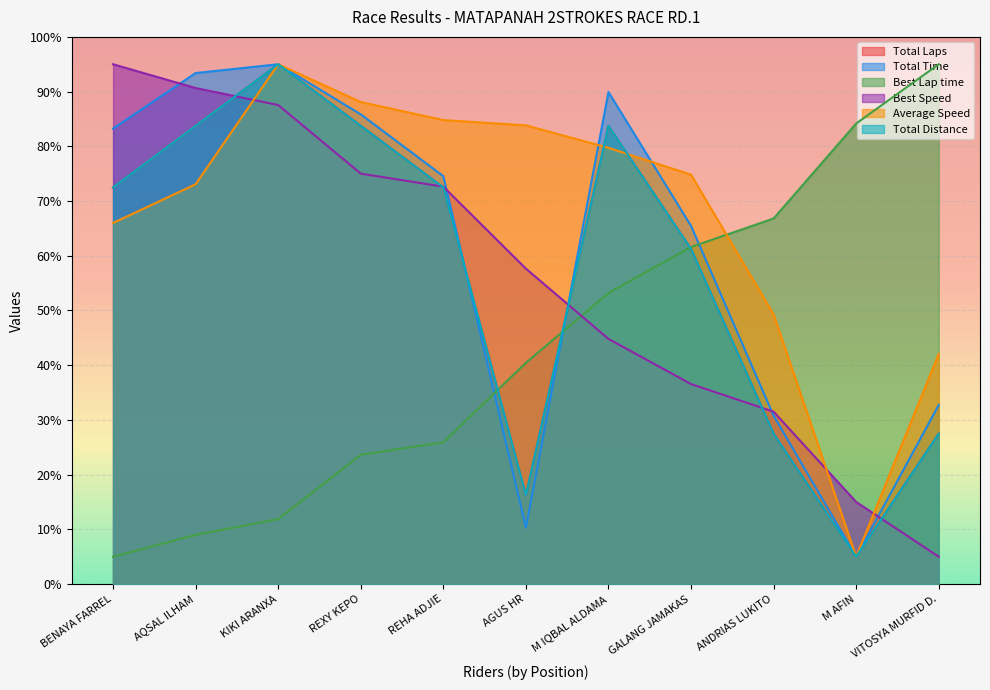

At which label is Average Speed closest to 50?

ANDRIAS LUKITO